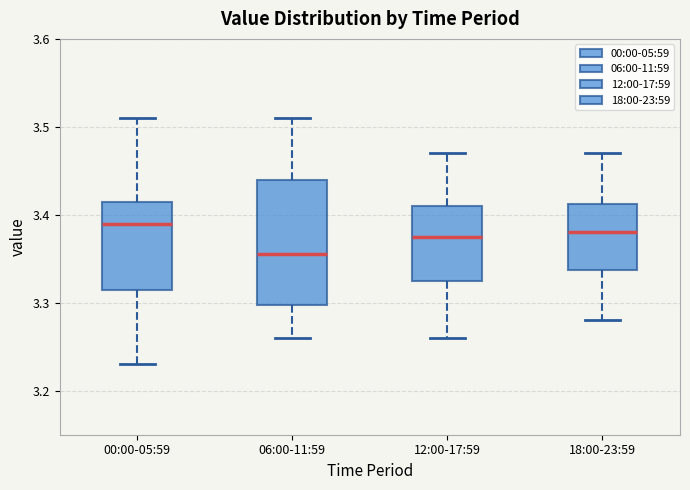

Which box has the highest median line?

00:00-05:59